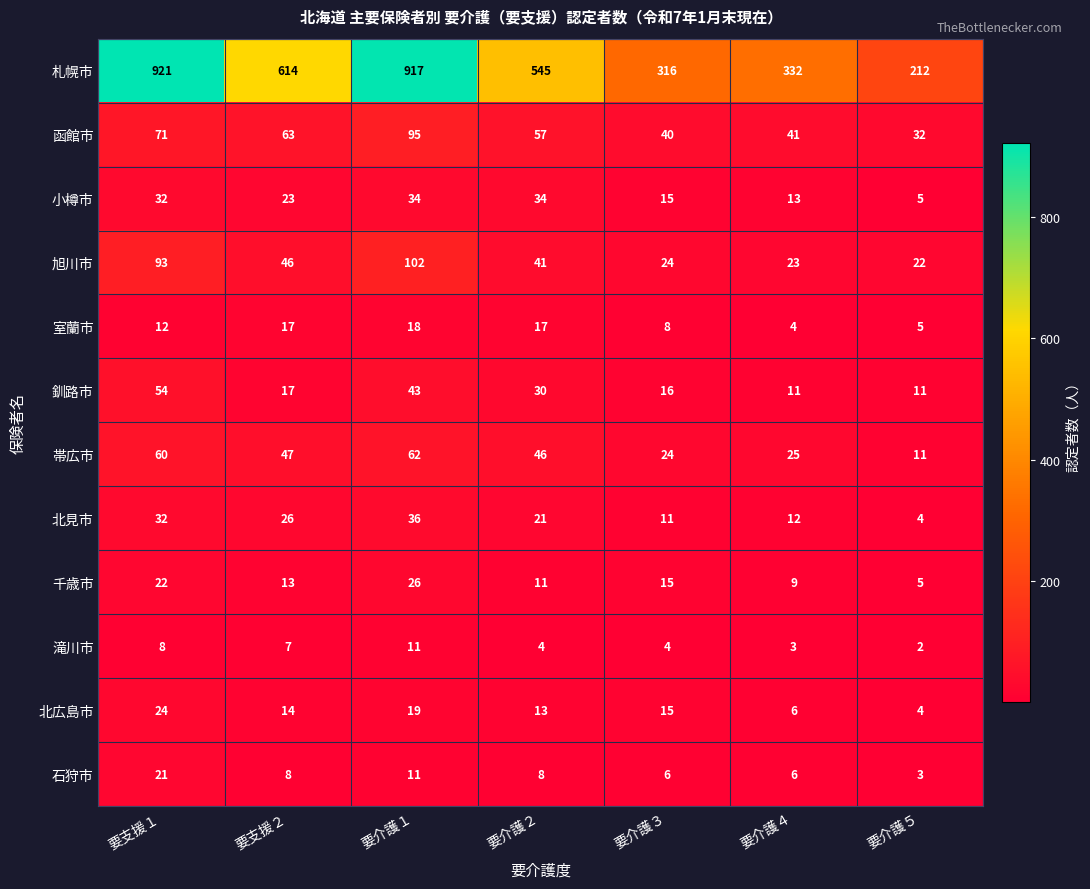

What is the spread (max minus min) of values at 要介護５?

210